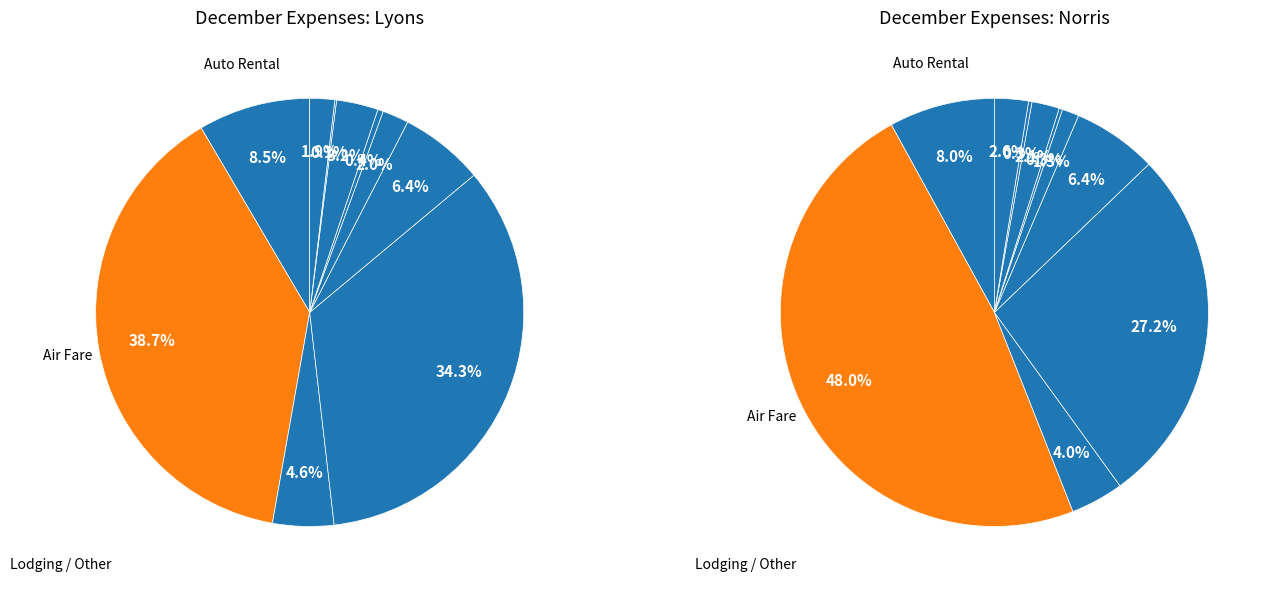

Which series changed the most between Auto Rental and Telephone?

Norris